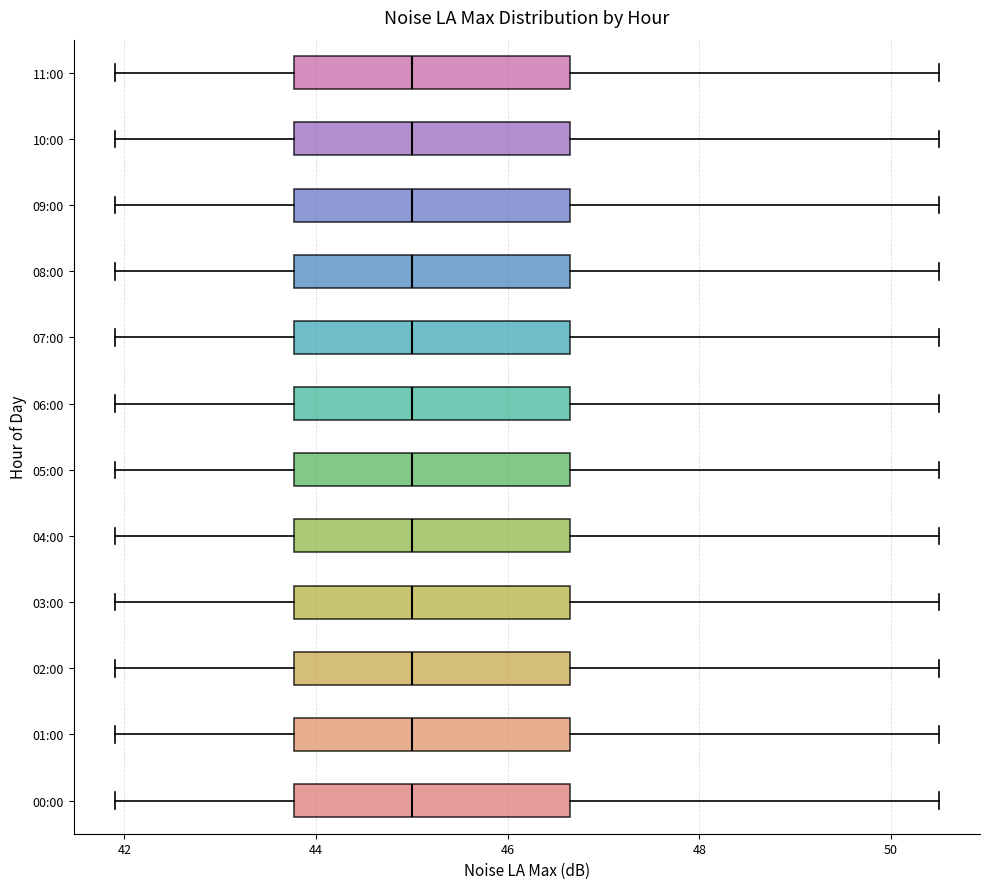

Reading bottom to top, read every box against the x-axis: the position of its median line, the range the box covers, and the ends of its whiskers. The values are not printed on the chart, so give them approximately, as read against the axis.

00:00: median 45.0, box 43.8 to 46.6, whiskers 42.0 to 50.6
01:00: median 45.0, box 43.8 to 46.6, whiskers 42.0 to 50.6
02:00: median 45.0, box 43.8 to 46.6, whiskers 42.0 to 50.6
03:00: median 45.0, box 43.8 to 46.6, whiskers 42.0 to 50.6
04:00: median 45.0, box 43.8 to 46.6, whiskers 42.0 to 50.6
05:00: median 45.0, box 43.8 to 46.6, whiskers 42.0 to 50.6
06:00: median 45.0, box 43.8 to 46.6, whiskers 42.0 to 50.6
07:00: median 45.0, box 43.8 to 46.6, whiskers 42.0 to 50.6
08:00: median 45.0, box 43.8 to 46.6, whiskers 42.0 to 50.6
09:00: median 45.0, box 43.8 to 46.6, whiskers 42.0 to 50.6
10:00: median 45.0, box 43.8 to 46.6, whiskers 42.0 to 50.6
11:00: median 45.0, box 43.8 to 46.6, whiskers 42.0 to 50.6